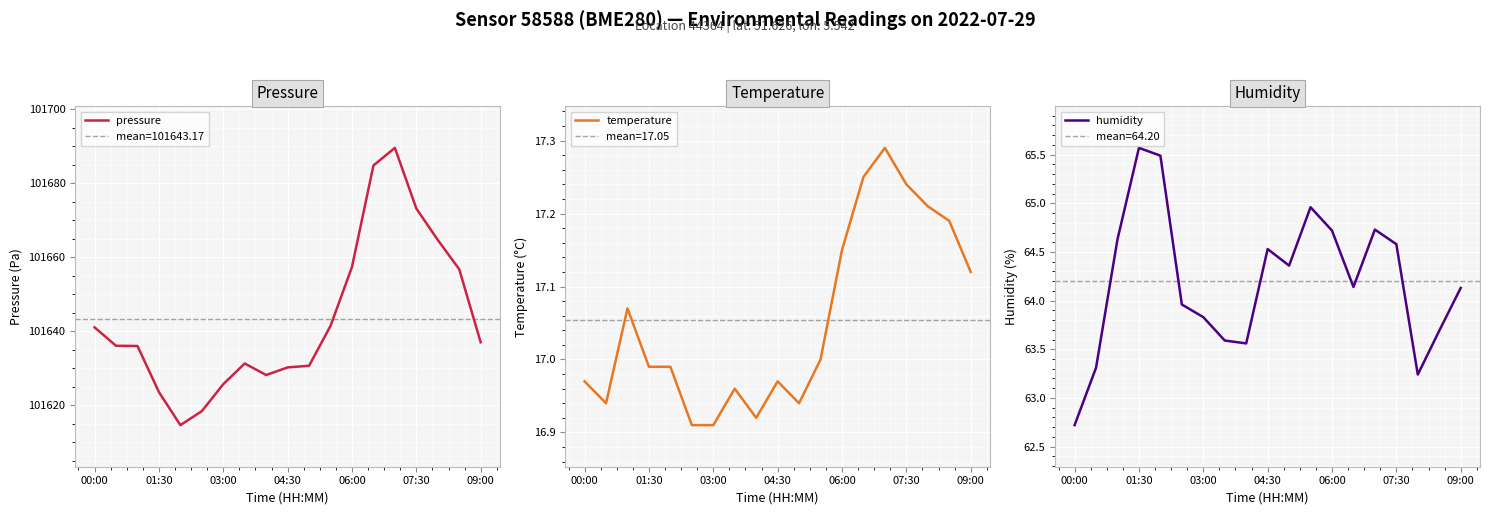

The value of pressure at 00:00 is 170334.9. True or false?

False